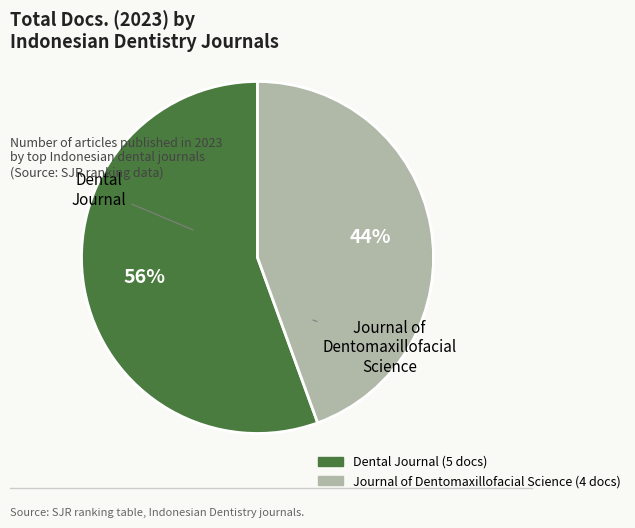

The Dental Journal slice represents 70% of the pie. True or false?

False